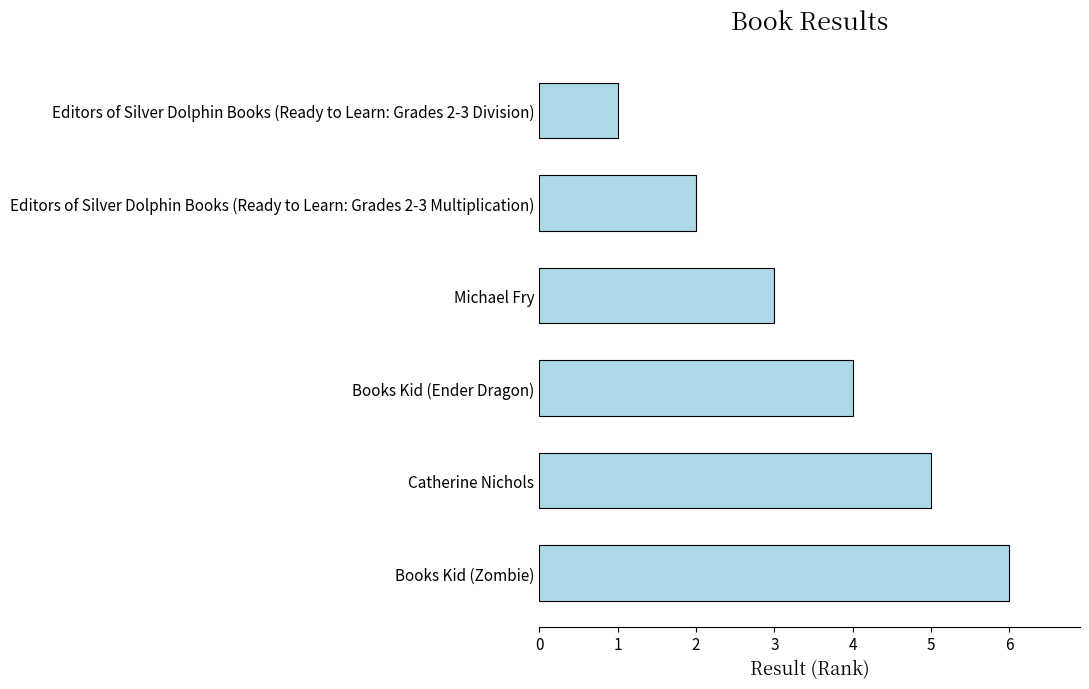

Reading top to bottom, transcribe all the data shown in this chart.

1	2	3	4	5	6